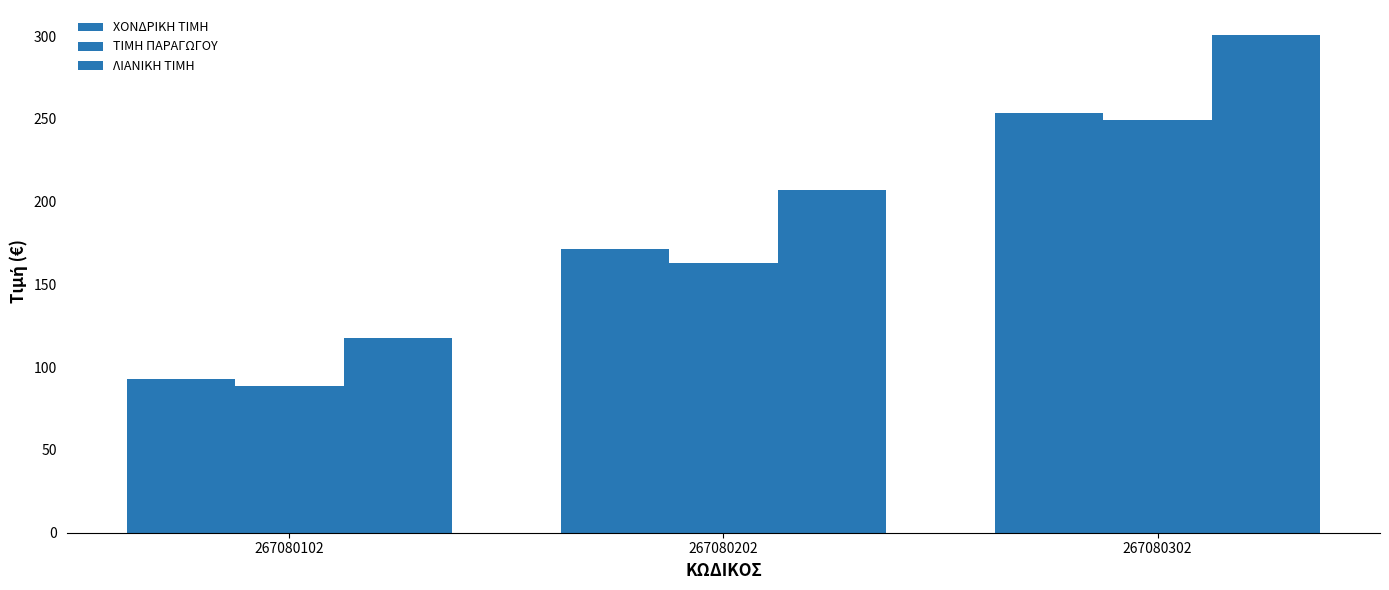

Which series has the largest total across all categories?

ΛΙΑΝΙΚΗ ΤΙΜΗ